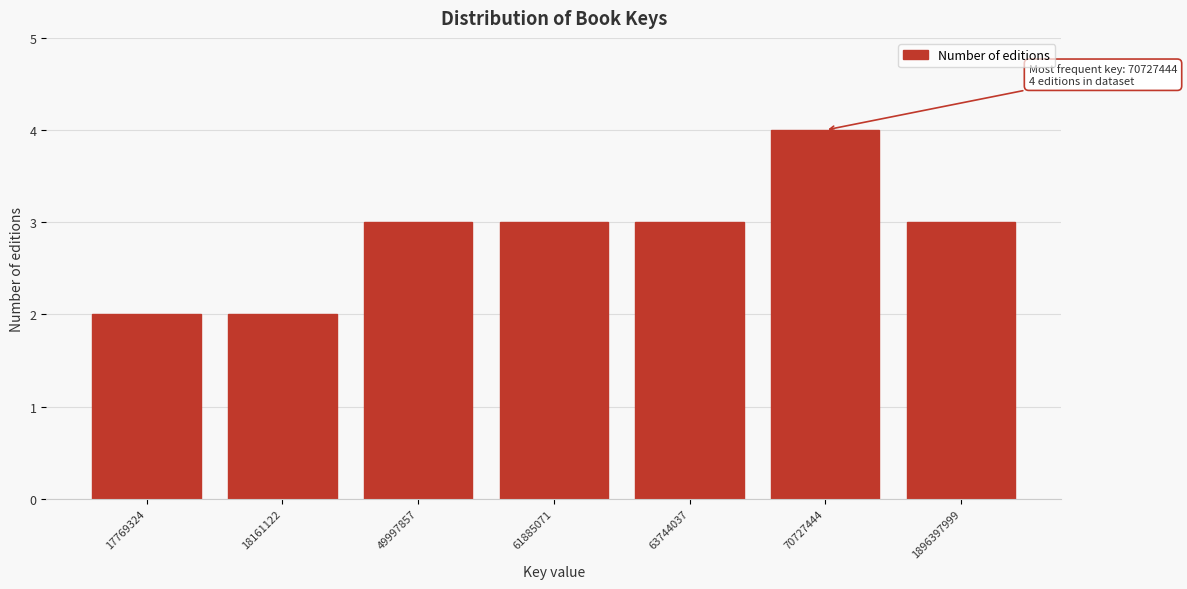

Reading left to right, extract all data points from this chart.

17769324=2	18161122=2	49997857=3	61885071=3	63744037=3	70727444=4	1896397999=3